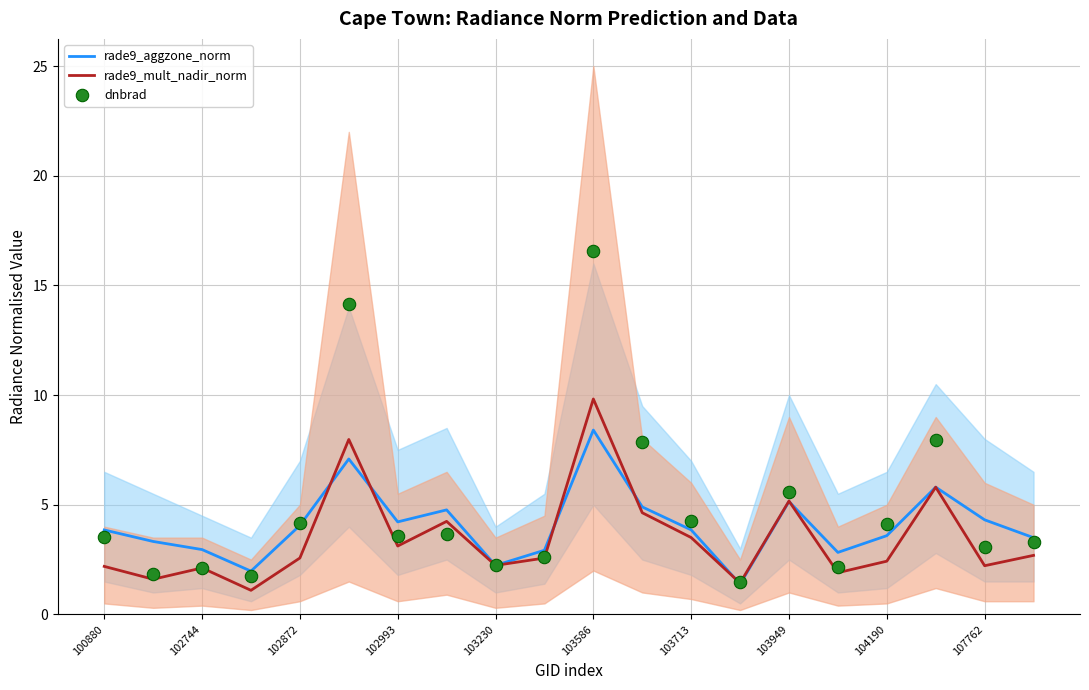

True or false: rade9_aggzone_norm has a value of 5.7 at 102872.

False